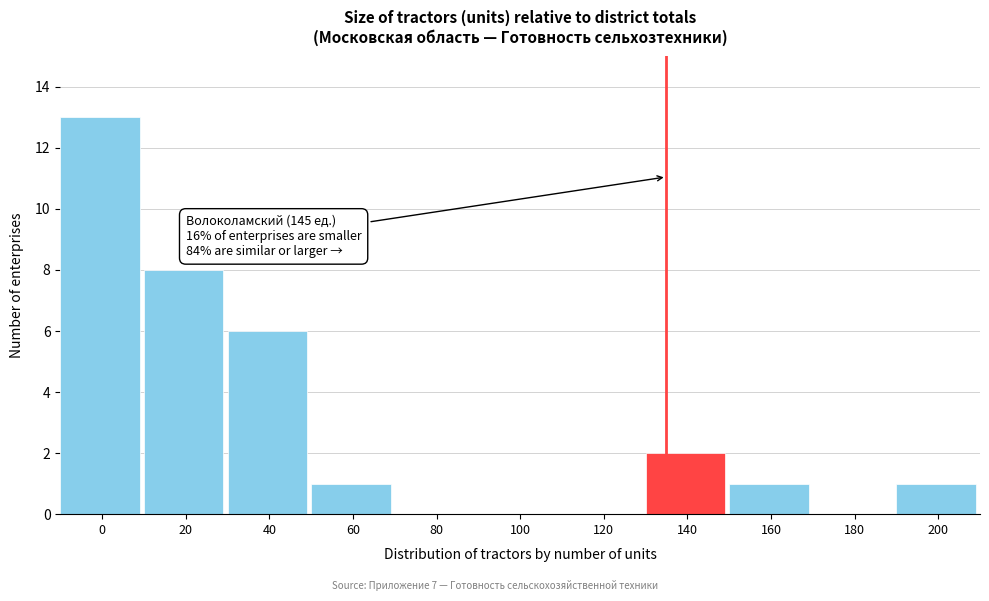

Reading left to right, transcribe all the data shown in this chart.

0=13	20=8	40=6	60=1	80=0	100=0	120=0	140=2	160=1	180=0	200=1